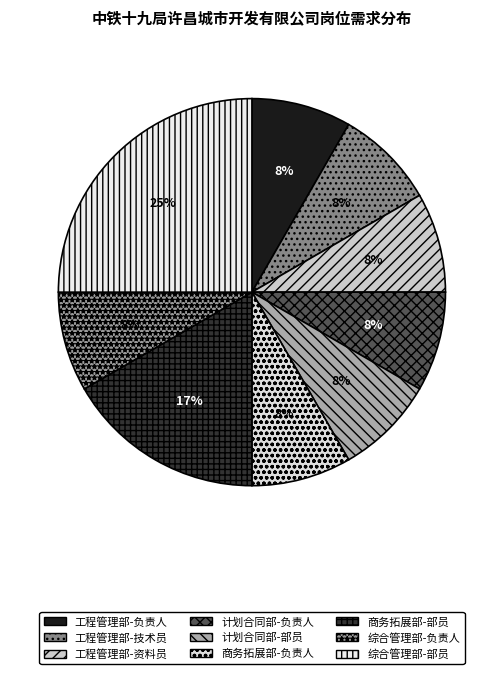

To the nearest percent, what is the difference between the largest and smallest slice percentages?

17%